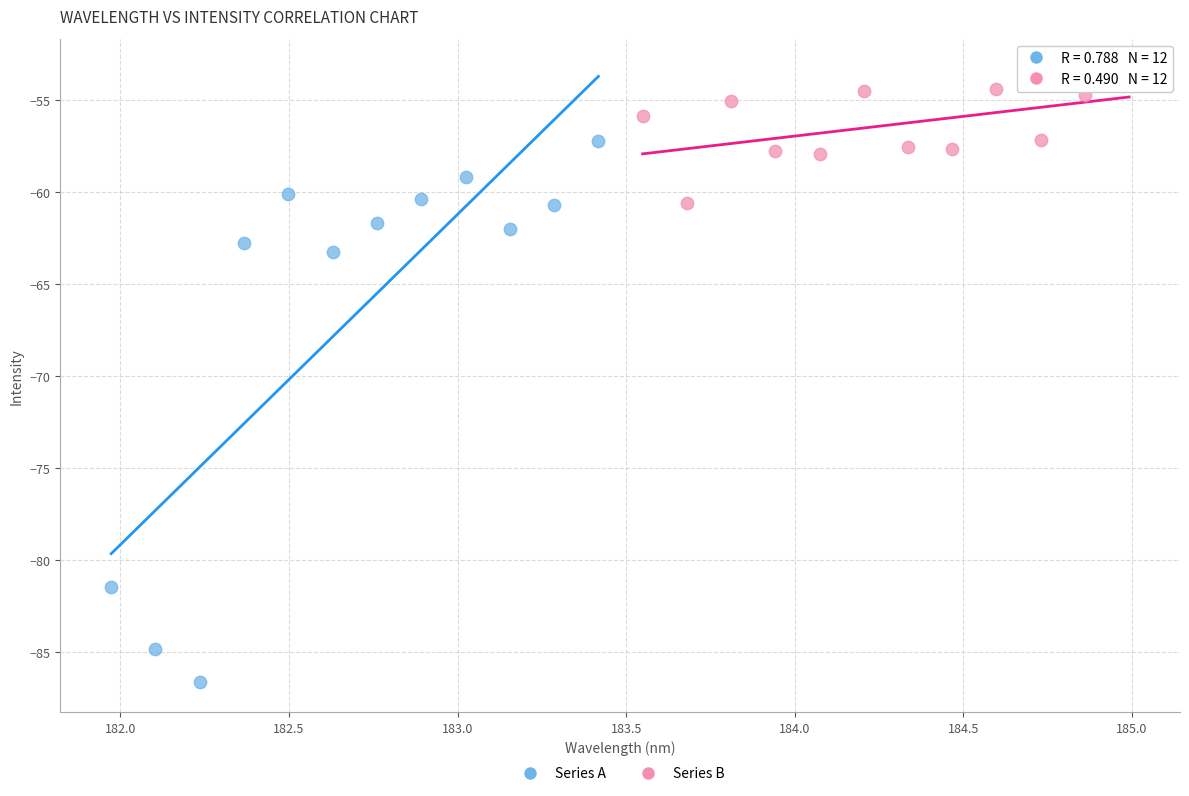

Which series reaches the maximum Y coordinate?

Series B